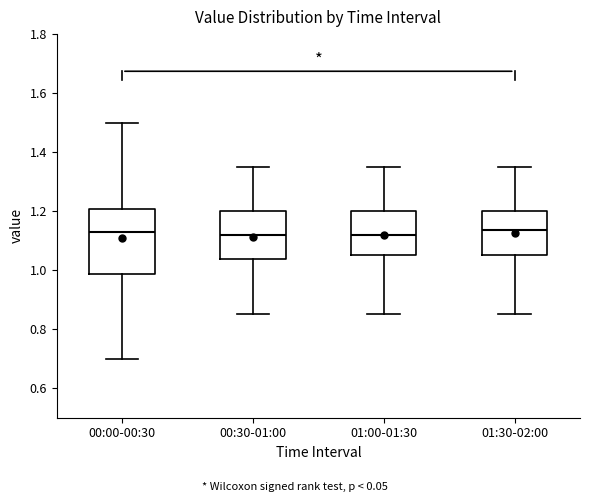

Reading left to right, read every box against the y-axis: the position of its median line, the range the box covers, and the ends of its whiskers. The values are not printed on the chart, so give them approximately, as read against the axis.

00:00-00:30: median 1.14, box 0.98 to 1.20, whiskers 0.70 to 1.50
00:30-01:00: median 1.12, box 1.04 to 1.20, whiskers 0.86 to 1.36
01:00-01:30: median 1.12, box 1.06 to 1.20, whiskers 0.86 to 1.36
01:30-02:00: median 1.14, box 1.06 to 1.20, whiskers 0.86 to 1.36